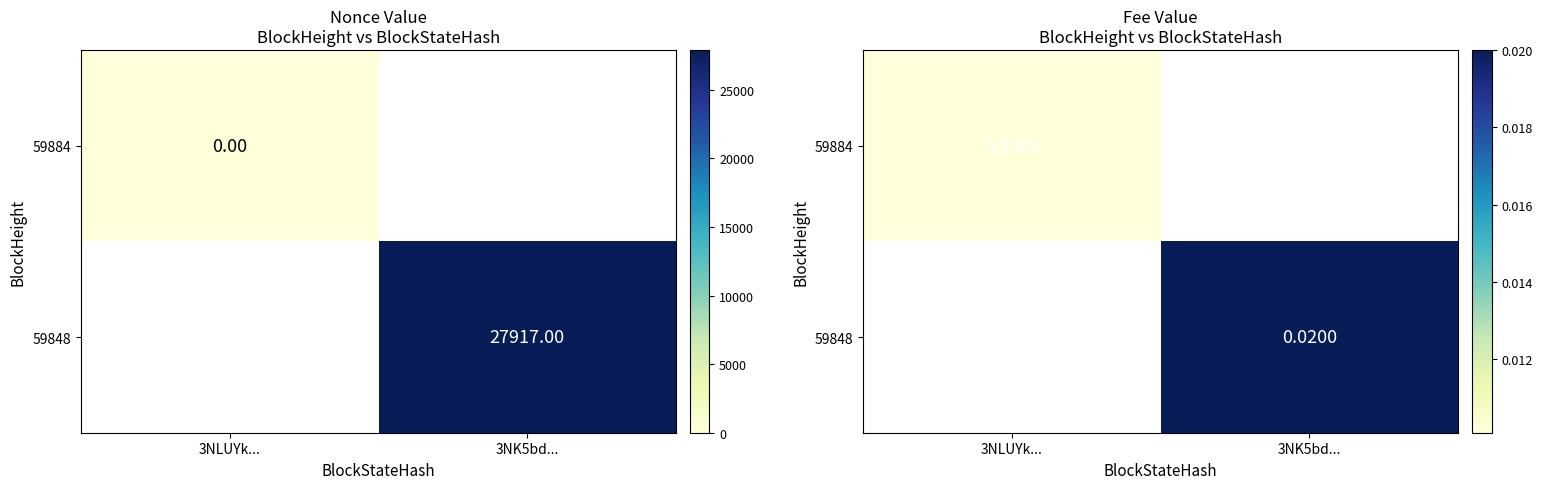

True or false: 59848 has a value of 0.0 at 3NK5bd....

True